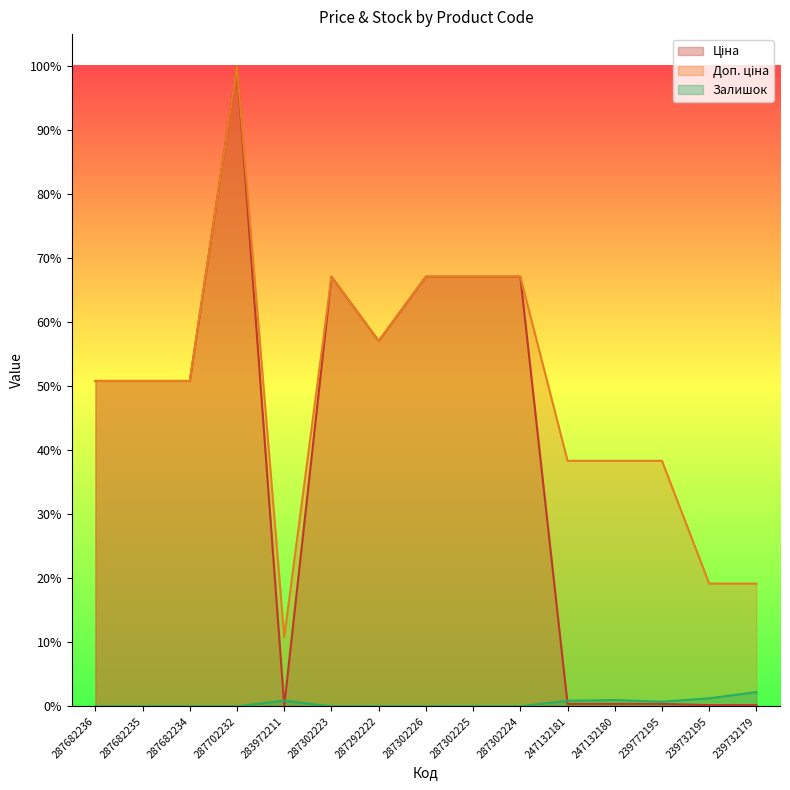

True or false: Доп. ціна and Ціна cross at least once.

False